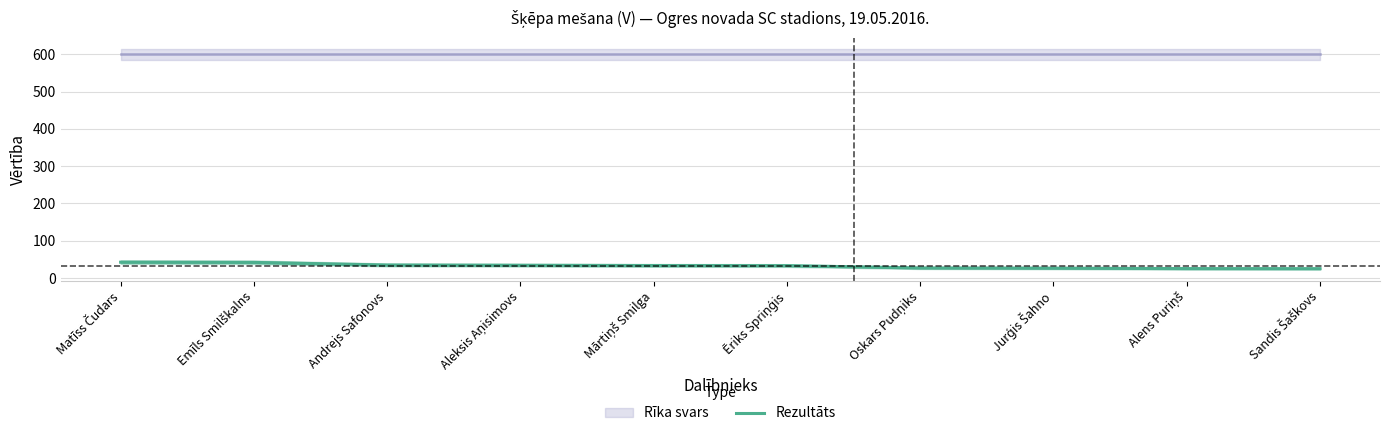

Reading right to left, transcribe all the data shown in this chart.

Sandis Šaškovs=25.3	Alens Puriņš=25.5	Jurģis Šahno=26.6	Oskars Pudņiks=27.1	Ēriks Spriņģis=33.4	Mārtiņš Smilga=33.6	Aleksis Aņisimovs=34.3	Andrejs Safonovs=35.0	Emīls Smilškalns=42.1	Matīss Čudars=42.6